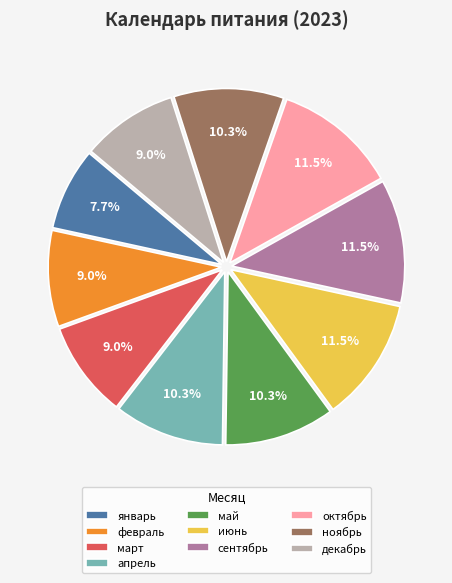

True or false: апрель accounts for 2% of the total.

False